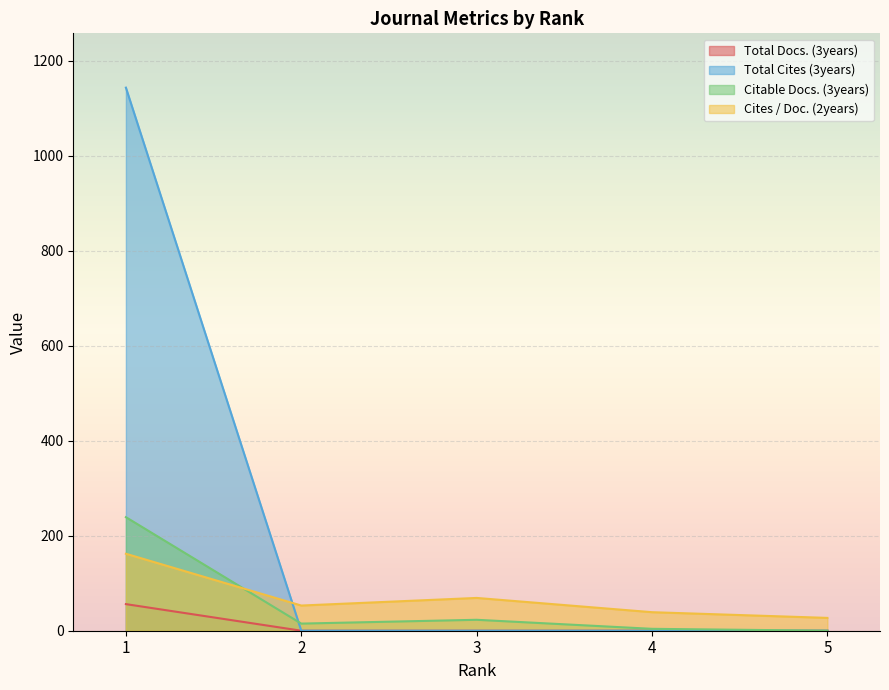

The value of Total Docs. (3years) at 4 is 30. True or false?

False